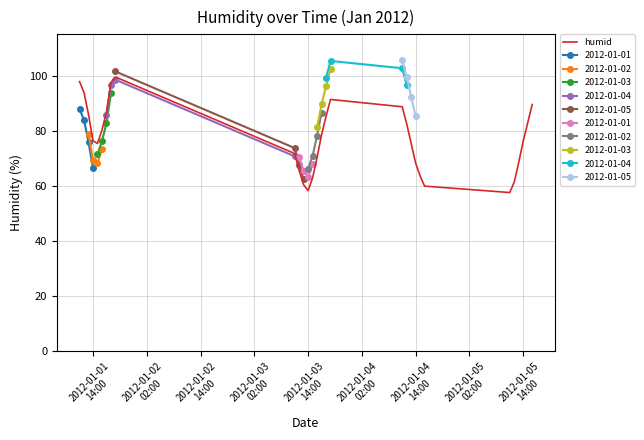

How many data points are less than 76?

14